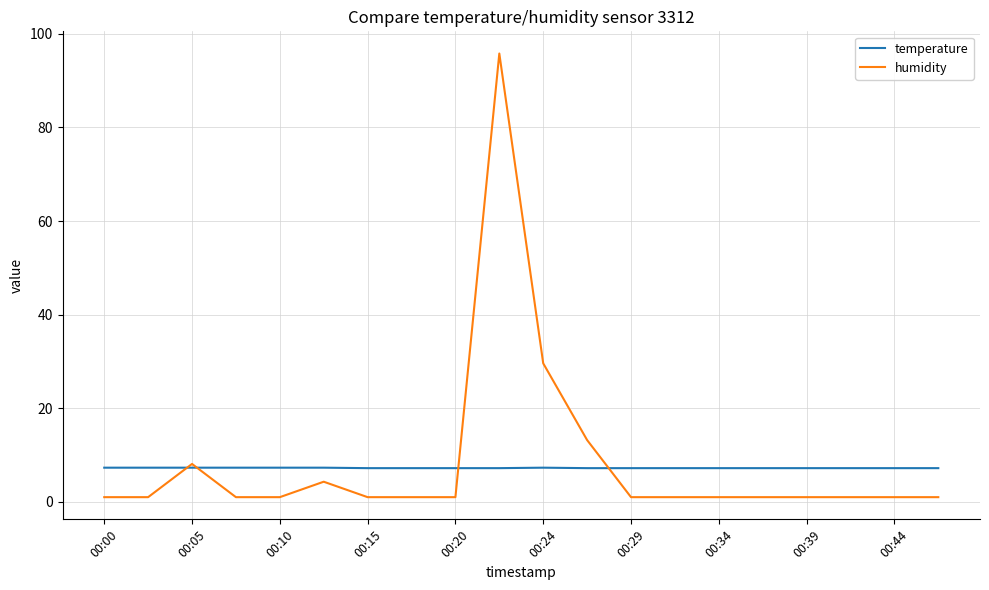

Count the number of data series in this chart.

2